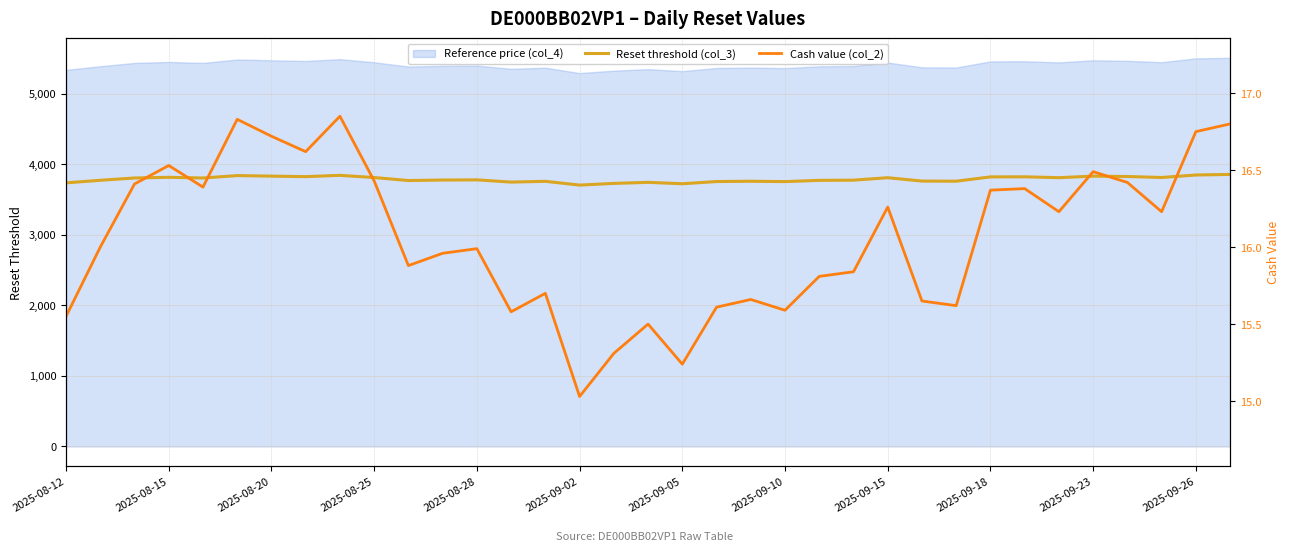

Does the chart have visible grid lines?

Yes